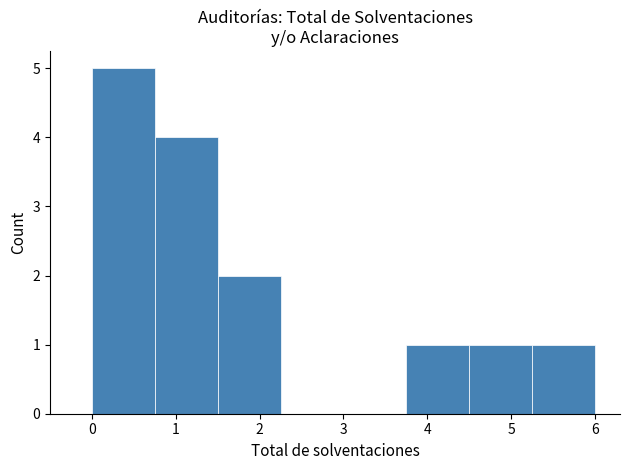

How tall is the bar that spans 4.50 to 5.25 on the x-axis? Neither the bar edges nor the heights are printed on the chart, so give them approximately, as read against the axes.

1